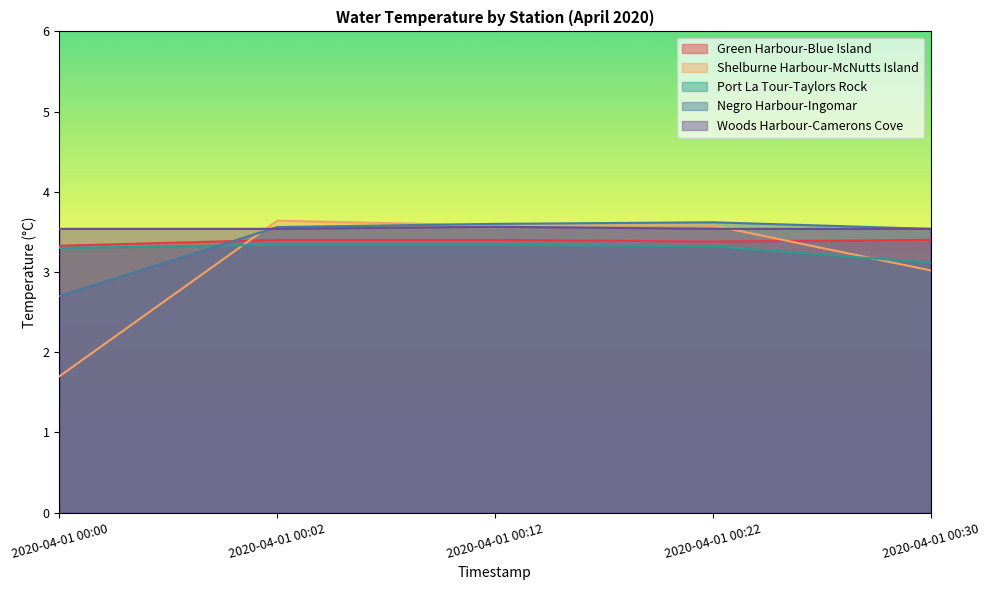

Where do Green Harbour-Blue Island and Shelburne Harbour-McNutts Island first cross each other?

2020-04-01 00:00 and 2020-04-01 00:02